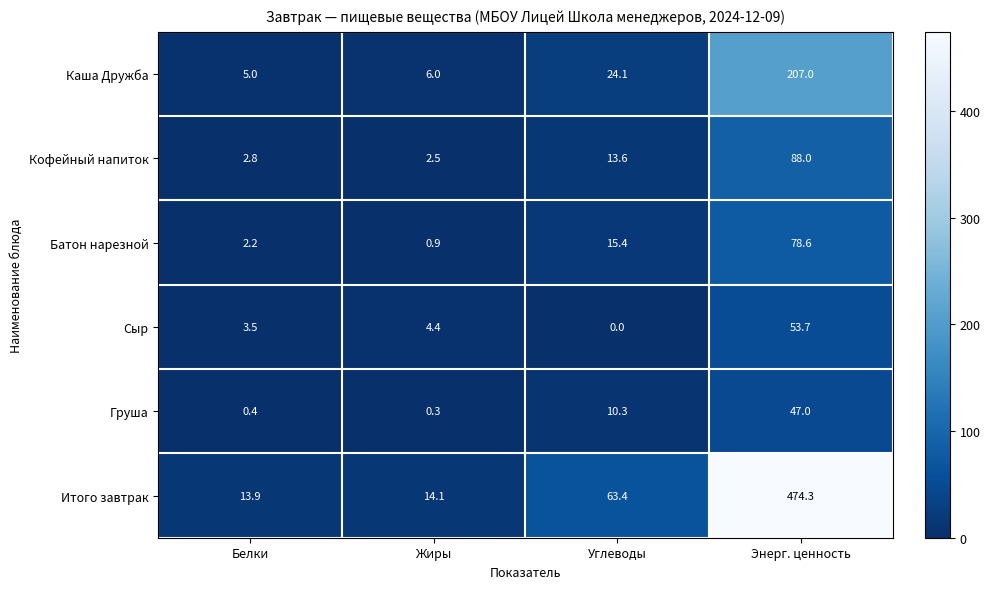

What is the sum of all Сыр values?

61.6